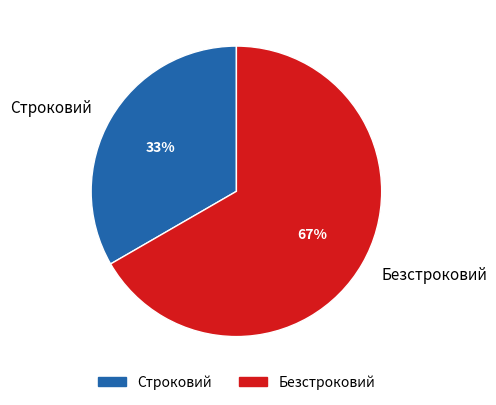

What is the smallest slice in the pie chart?

Строковий